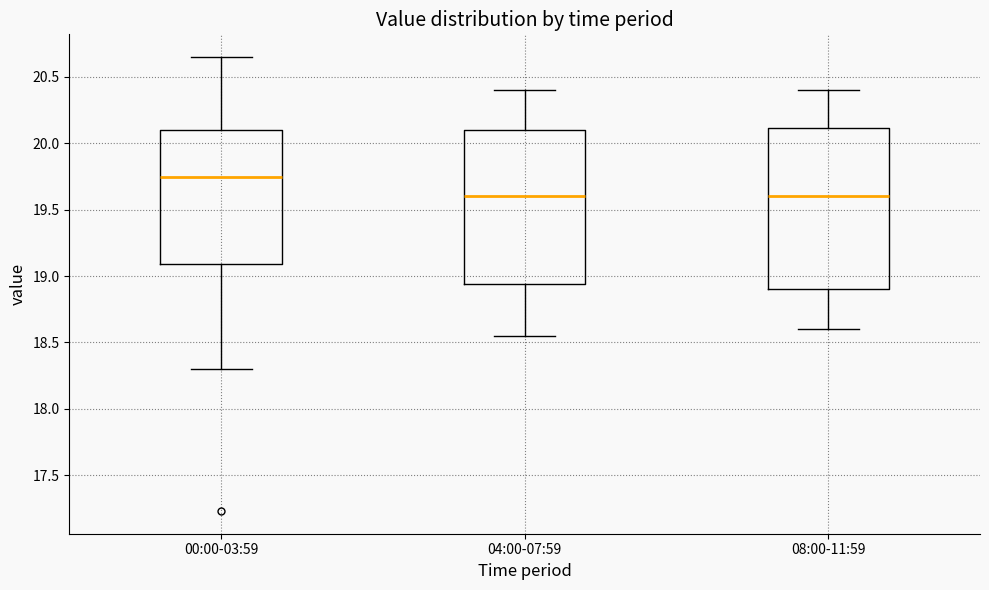

Reading left to right, transcribe this box plot: for each box, give where its median line is, the range the box spans, and where its two whiskers end, as read against the y-axis. The values are not printed on the chart, so give them approximately, as read against the axis.

00:00-03:59: median 19.75, box 19.10 to 20.10, whiskers 18.30 to 20.65
04:00-07:59: median 19.60, box 18.95 to 20.10, whiskers 18.55 to 20.40
08:00-11:59: median 19.60, box 18.90 to 20.10, whiskers 18.60 to 20.40